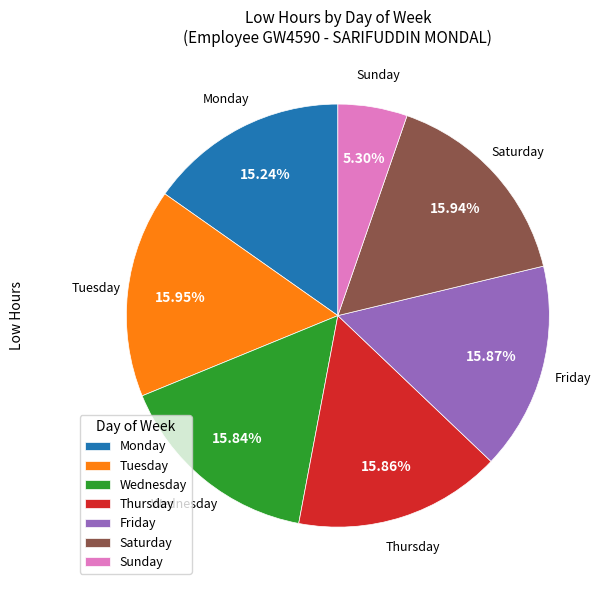

Do Tuesday and Sunday together represent more than half of the pie?

No